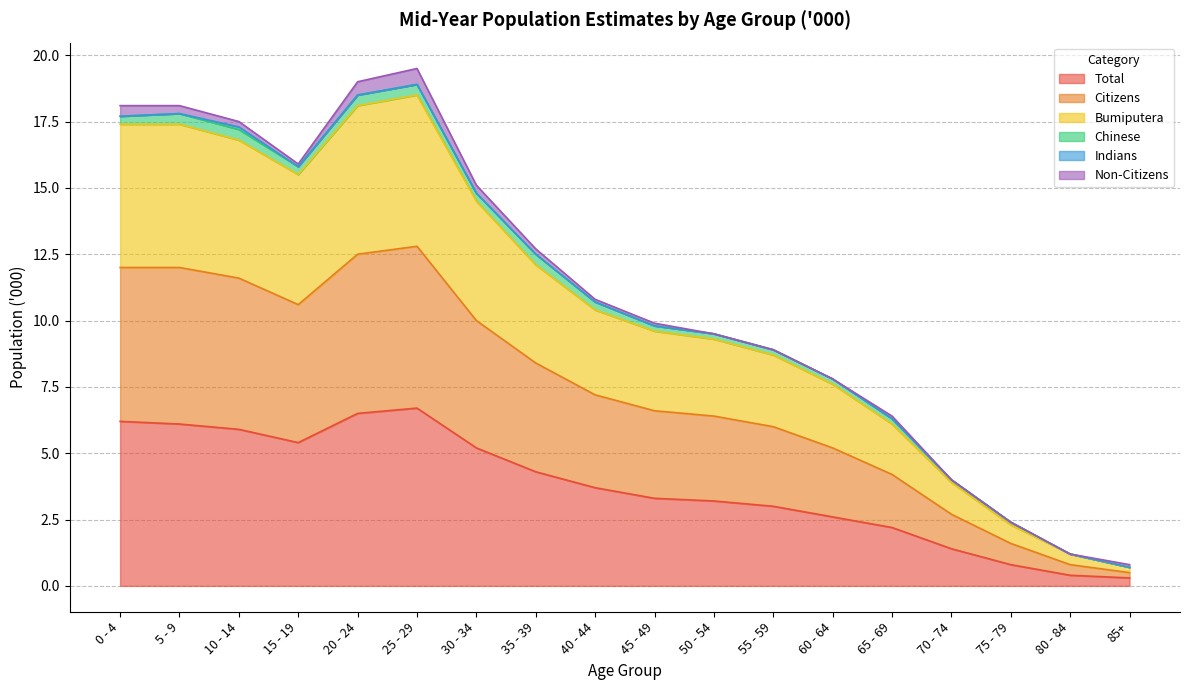

The Total series shows 2.6 at 60 - 64. True or false?

True